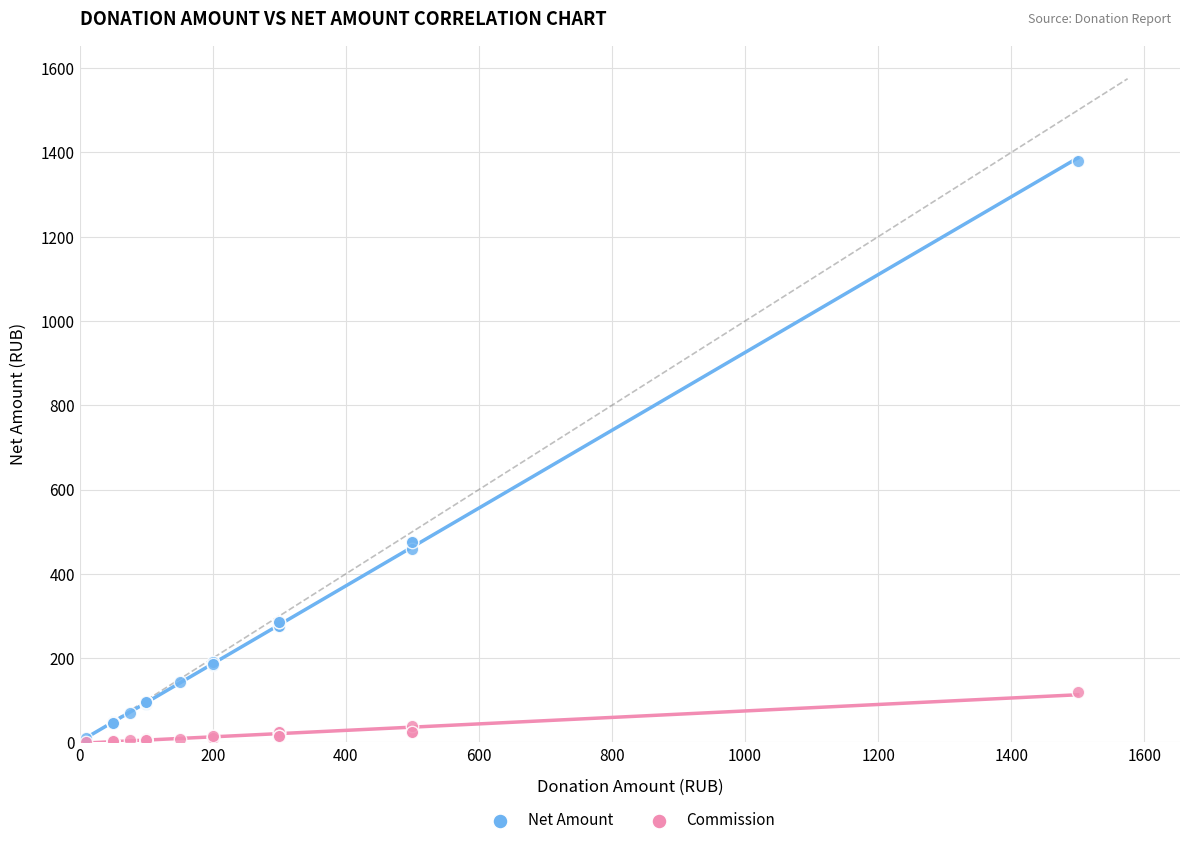

What are all the series names shown in the legend?

Net Amount, Commission